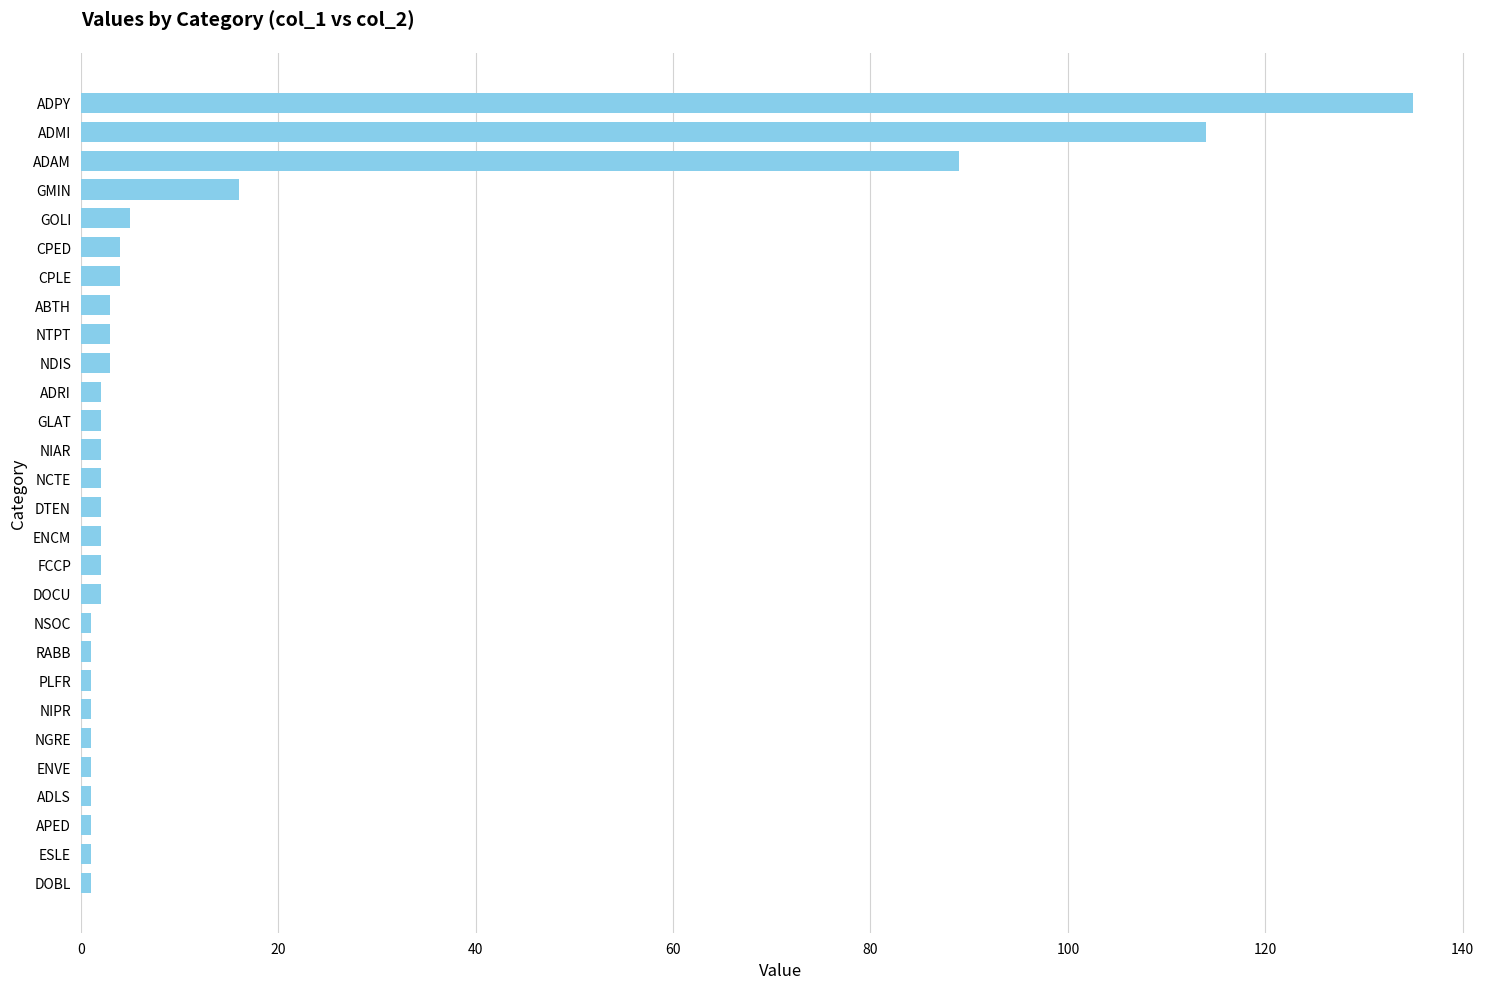

Are the bars grouped side by side (vs. stacked)?

No